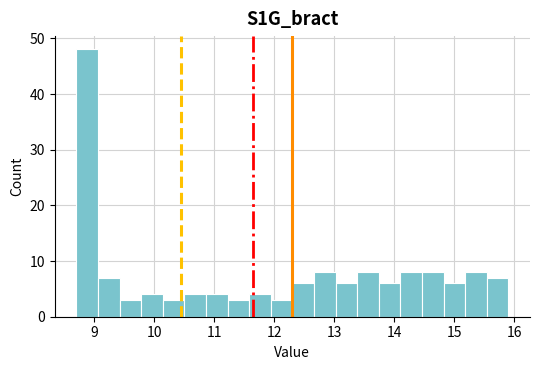

Read against the x-axis, roughly where is the centre of the tallest bar?

8.9